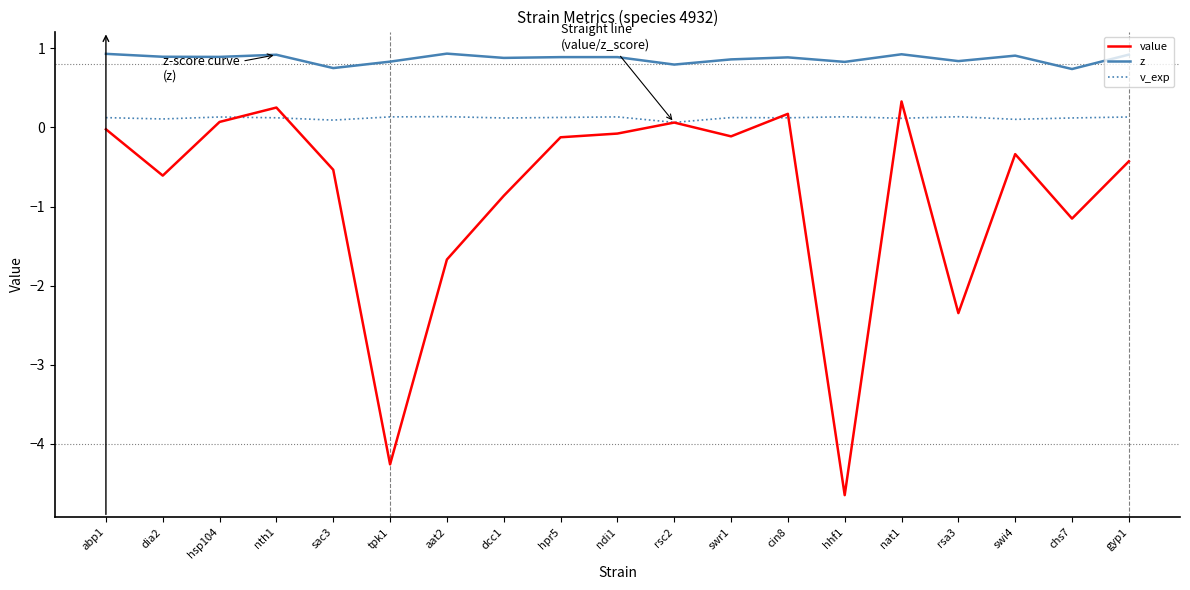

True or false: z and value intersect in this chart.

False